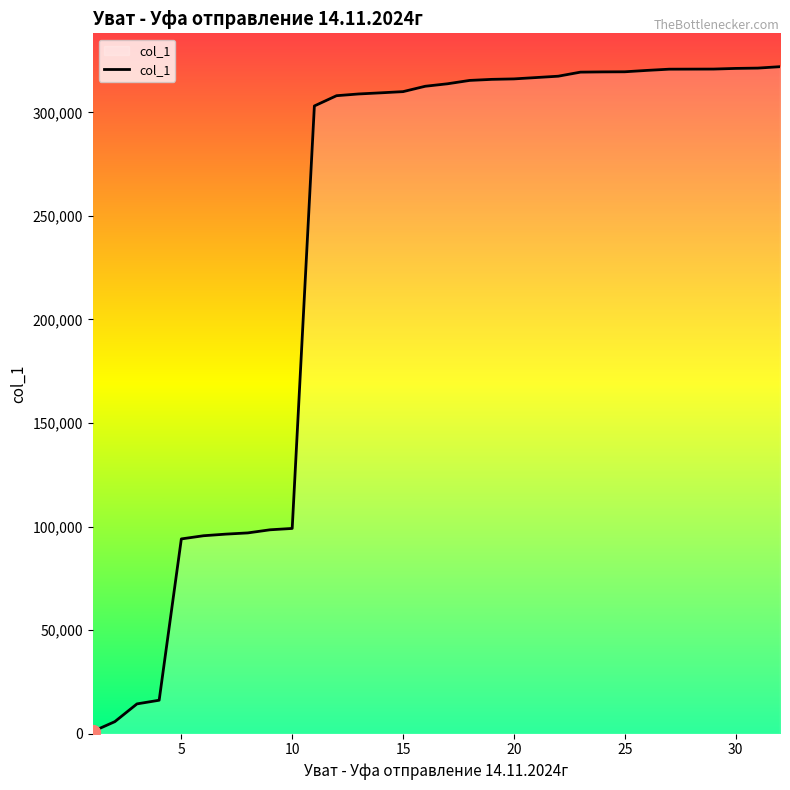

What is the maximum value shown in the chart?

322062